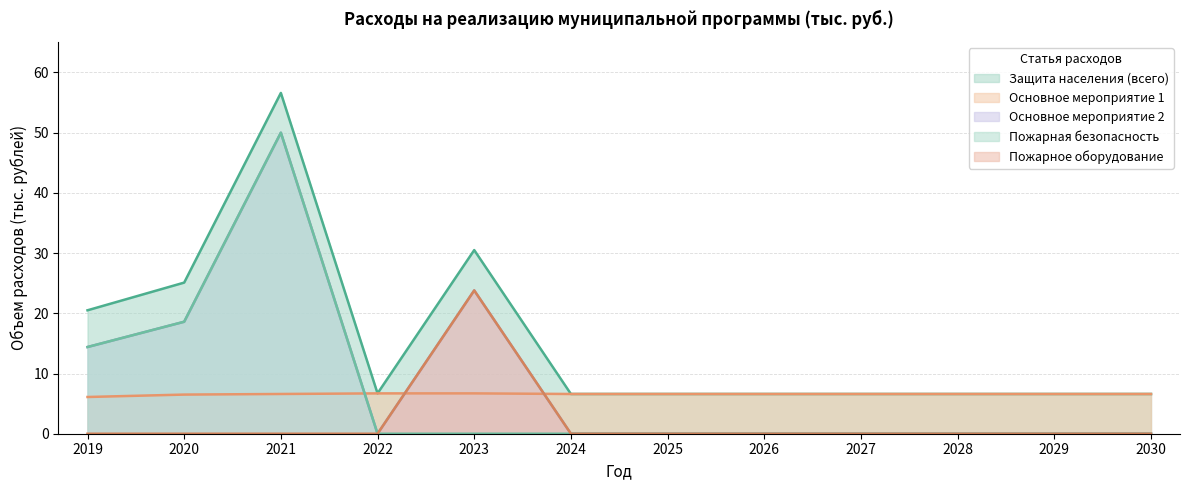

True or false: Основное мероприятие 1 has more than 1 interior local peaks.

False